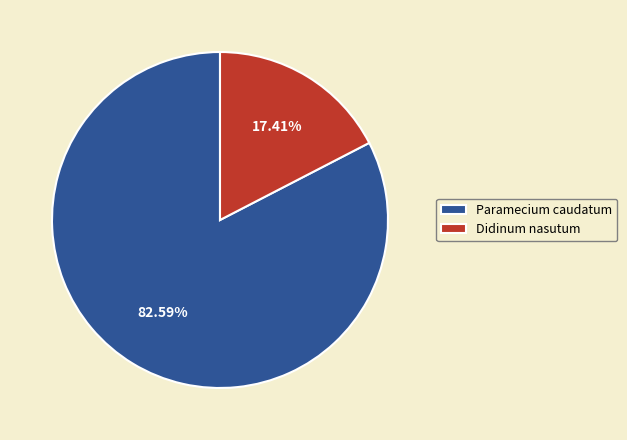

Is there any slice that represents more than half of the pie?

Yes